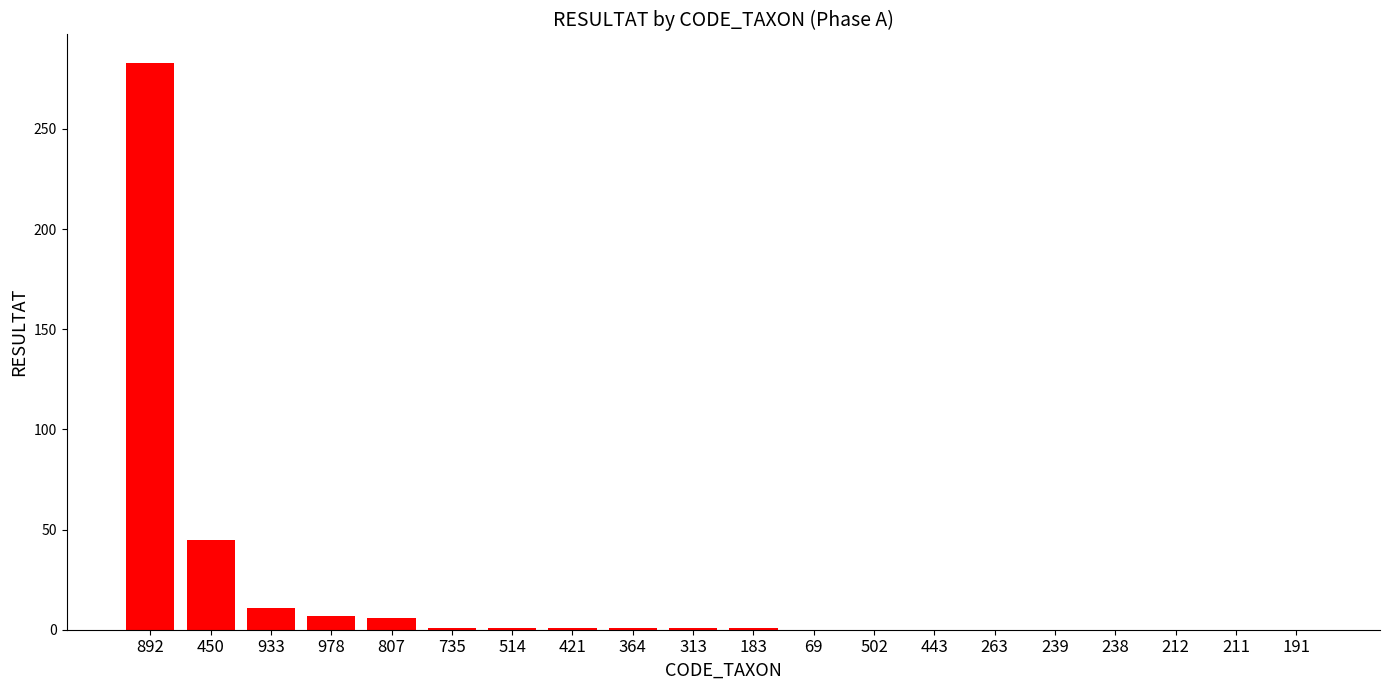

Which category has the highest value across all series?

892